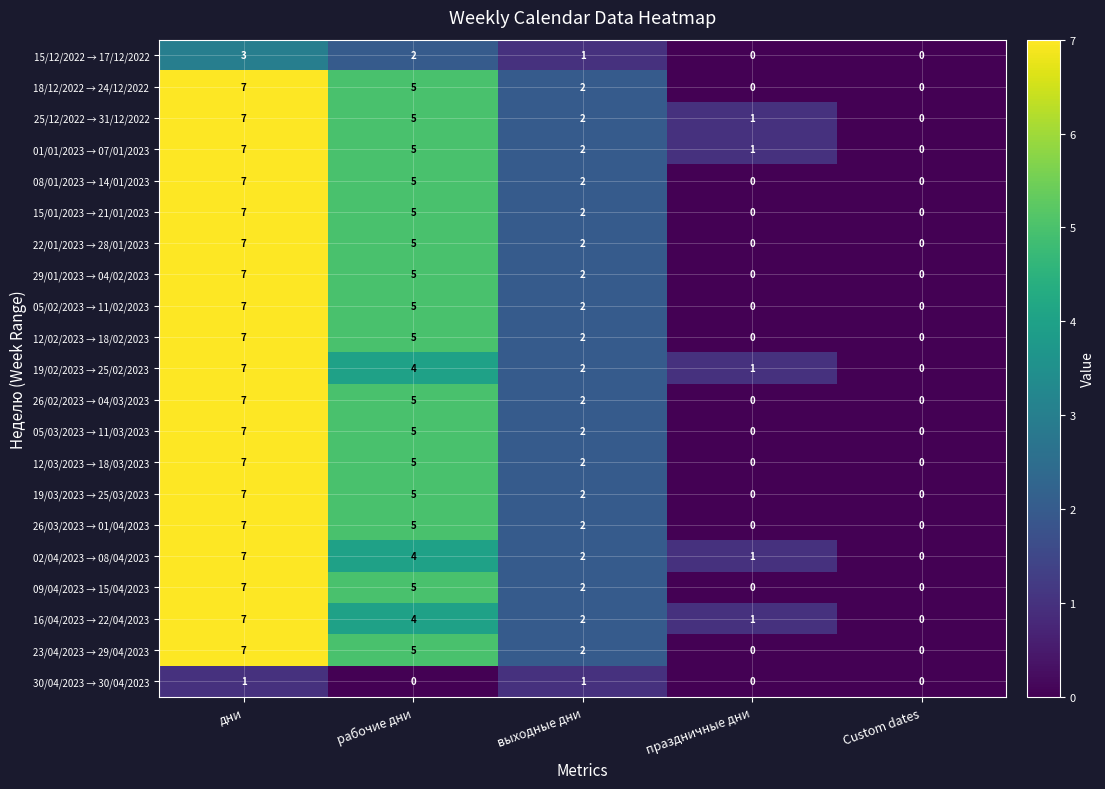

At which category is the sum across all series the highest?

дни